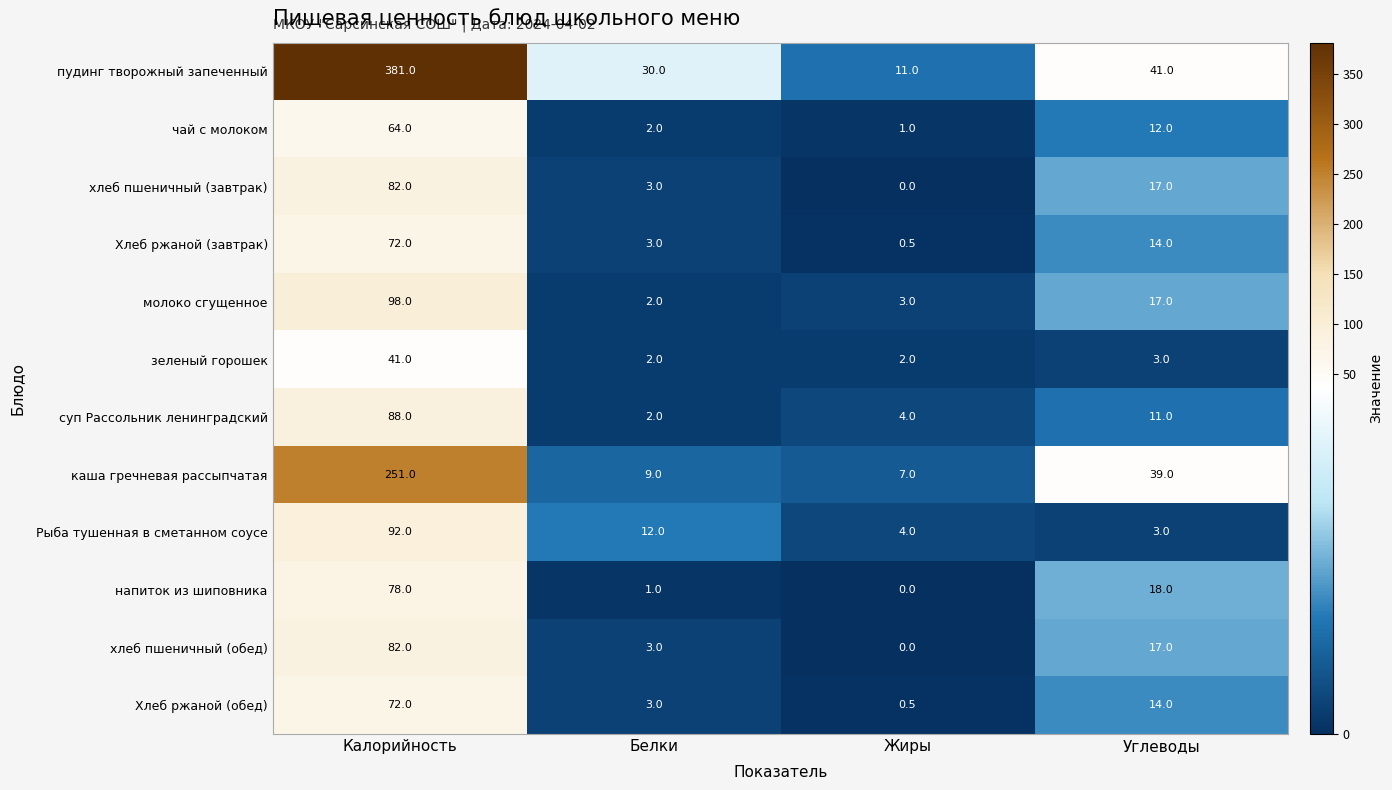

Where is хлеб пшеничный (завтрак) nearest to the value 41?

Углеводы